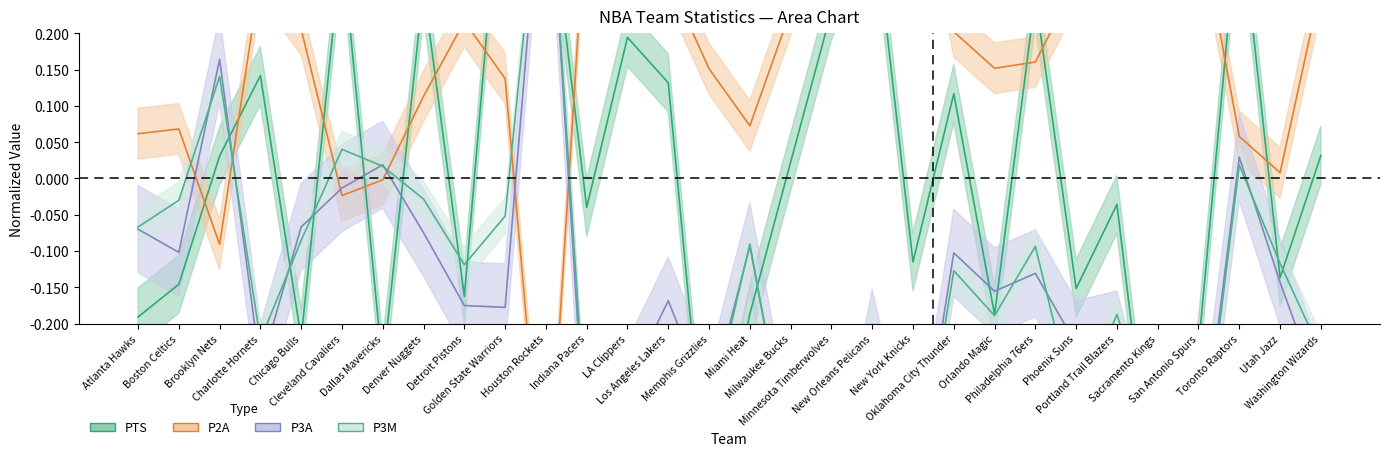

What is the sum of the P3M values at Minnesota Timberwolves and Orlando Magic?

-0.7